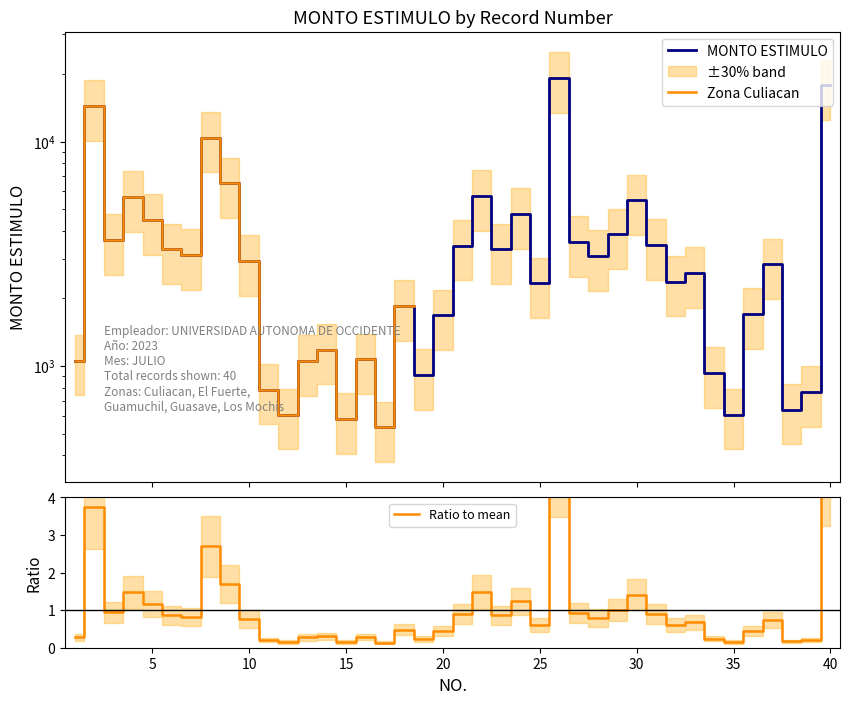

True or false: Ratio to mean and MONTO ESTIMULO intersect in this chart.

False